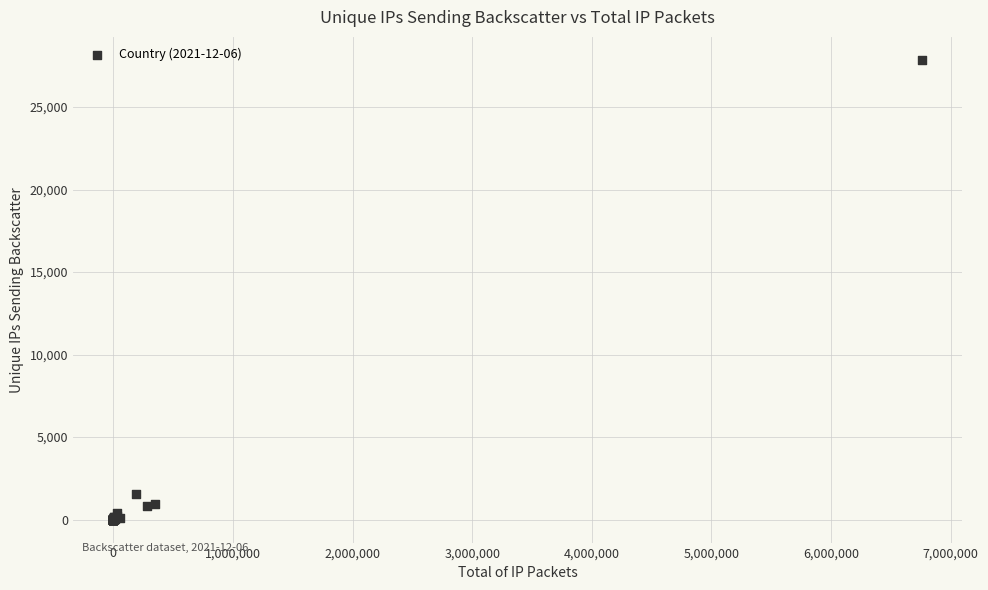

What Y value in the scatter plot is closest to 13932?

1569